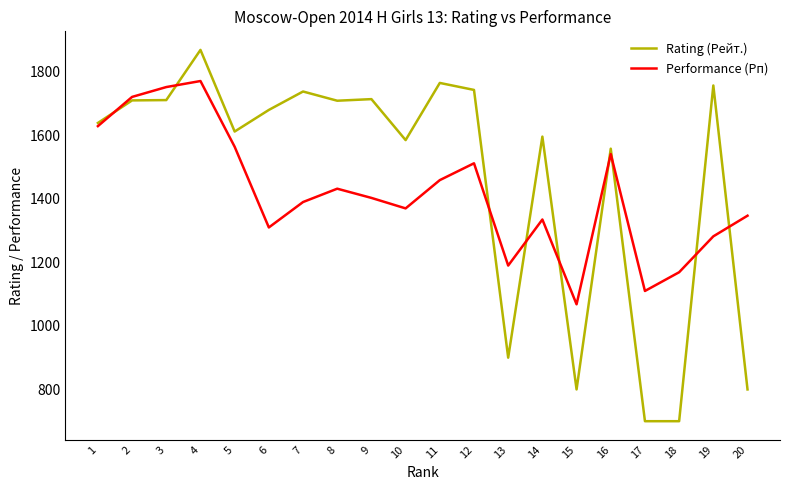

How many values in the Rating (Рейт.) series are below 1680?

10